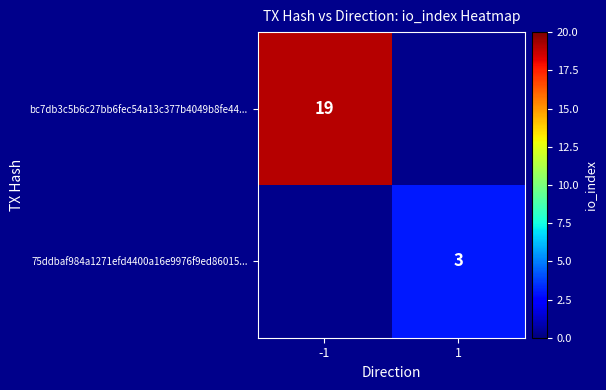

The value of 75ddbaf984a1271efd4400a16e9976f9ed86015... at 1 is 5.4. True or false?

False